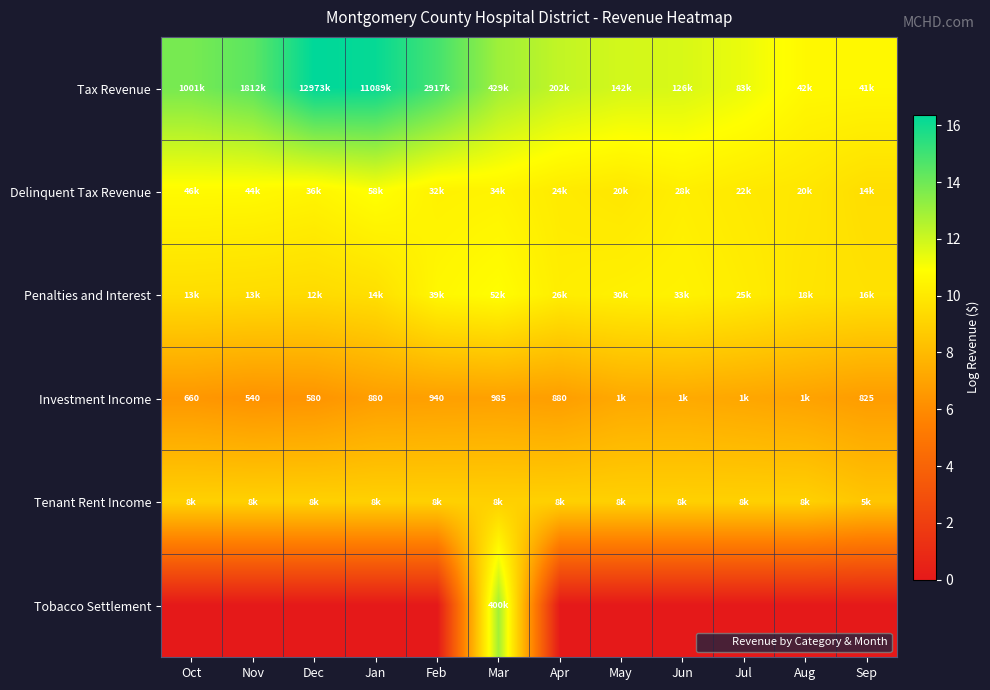

What is the average value of the Tenant Rent Income series?

8.9